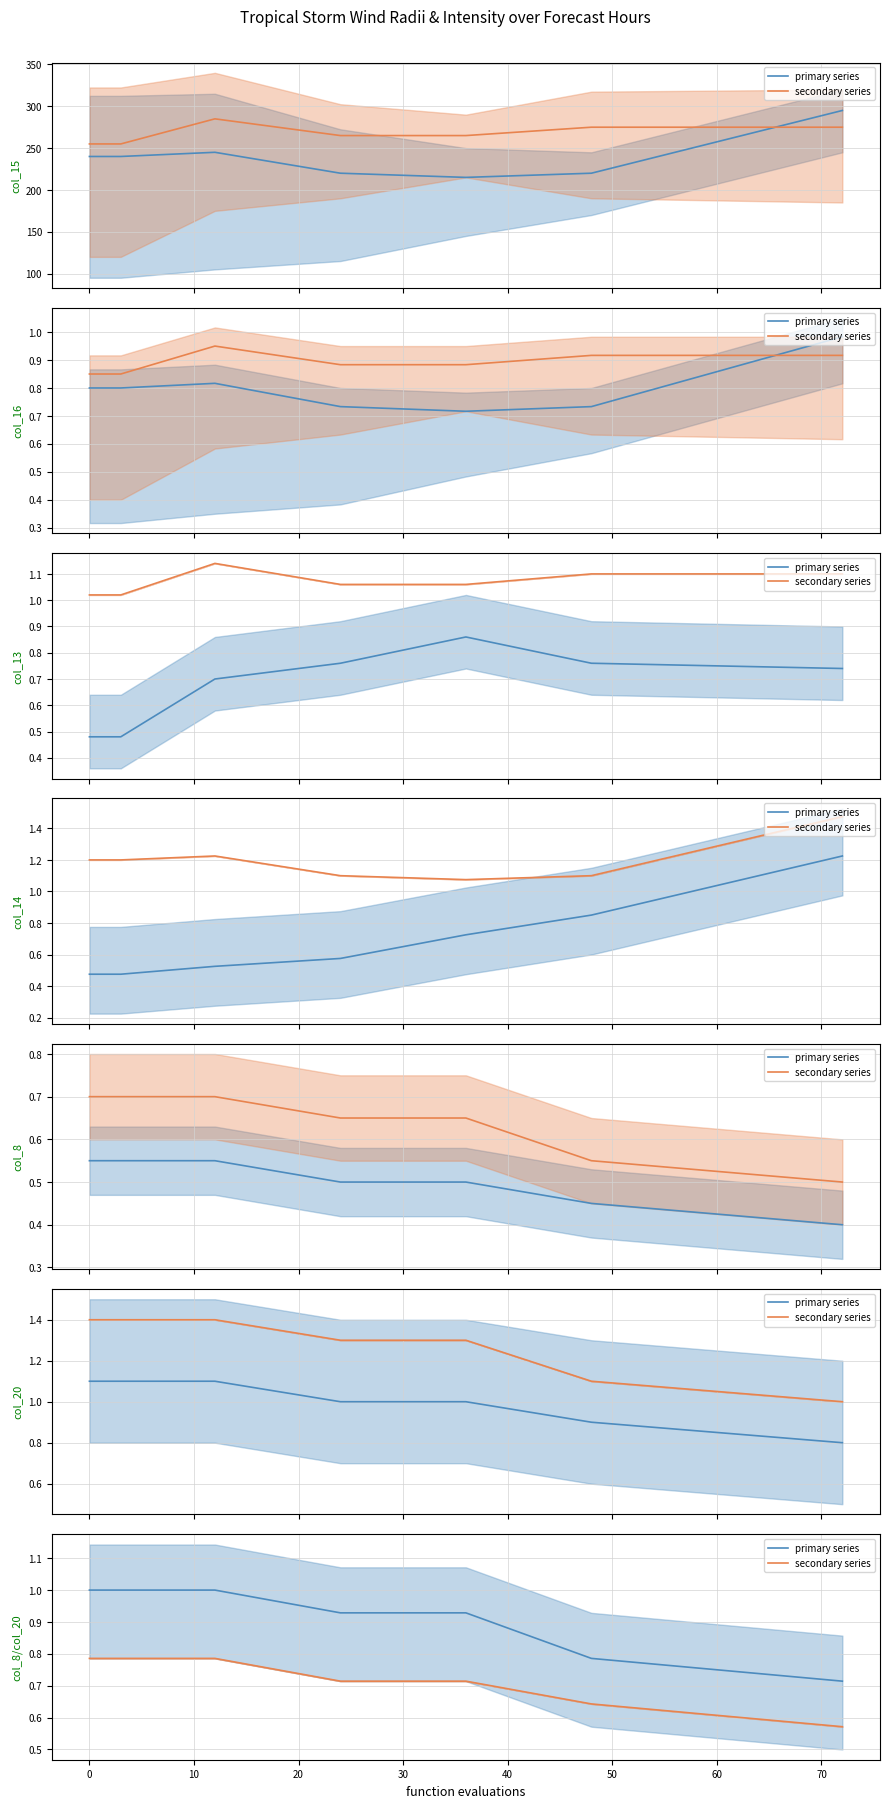

True or false: col_15/col_13/col_8 (primary) has more than 2 points higher than both neighbors.

False